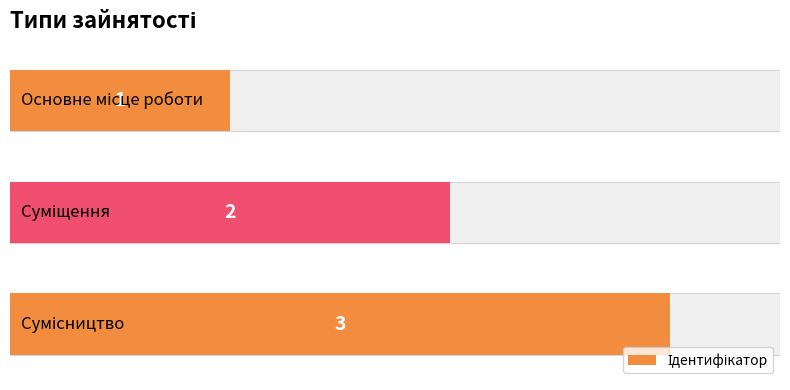

What is the sum of all values?

6